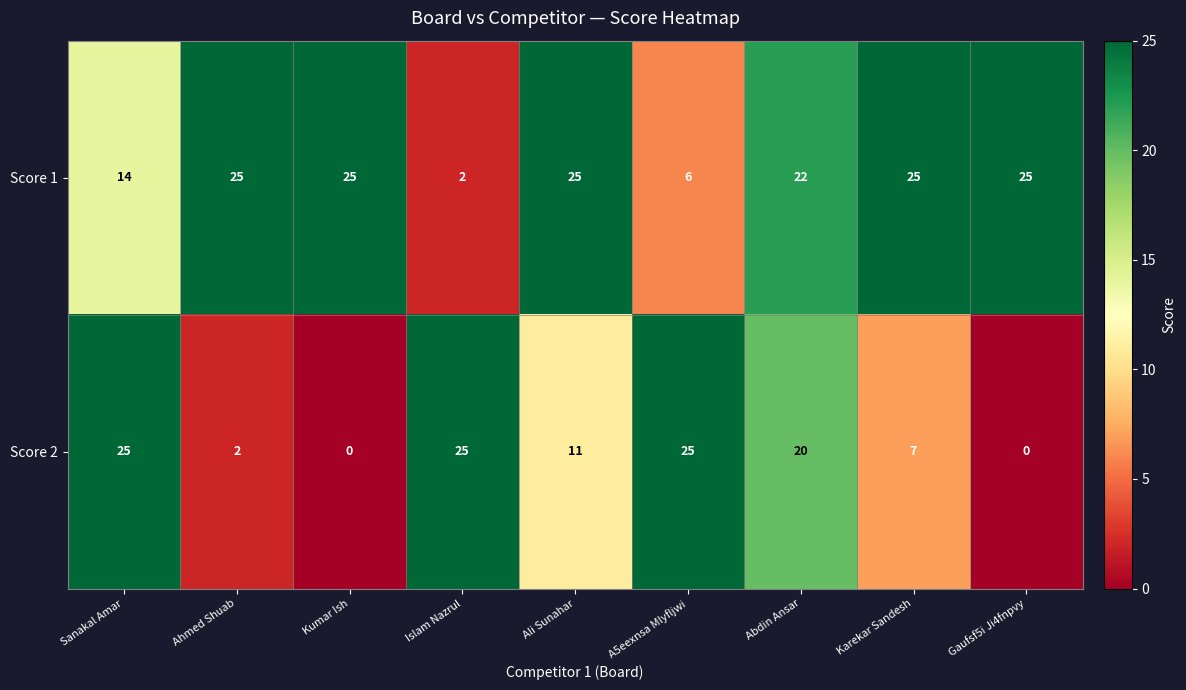

What is the difference between the second highest and minimum values in the Score 1 series?

23